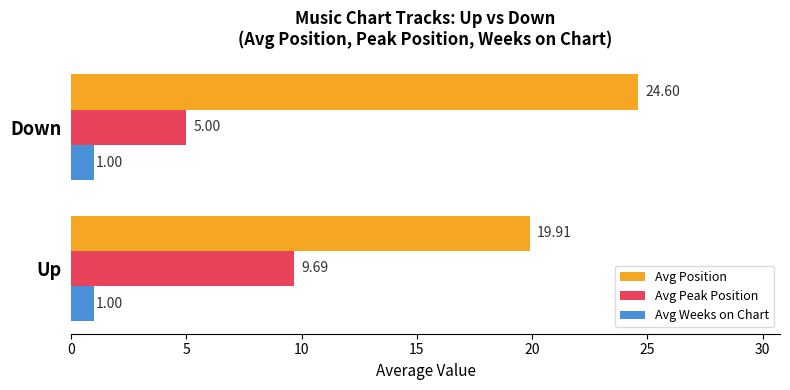

At how many categories does at least one series exceed 21?

1